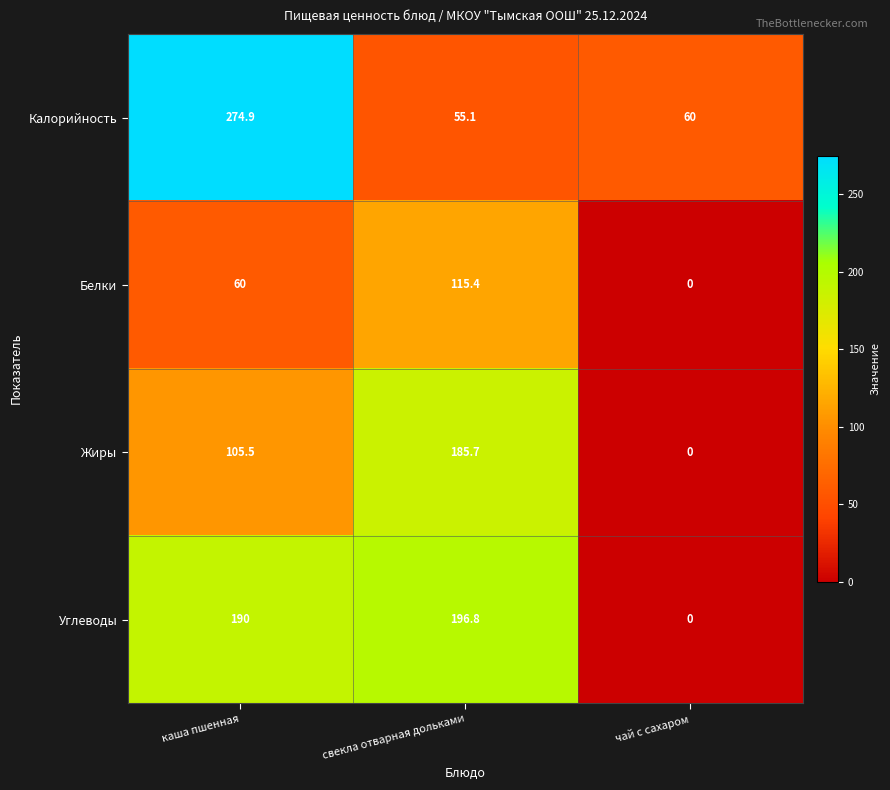

List the series in order of their peak value, highest first.

Калорийность, Углеводы, Жиры, Белки